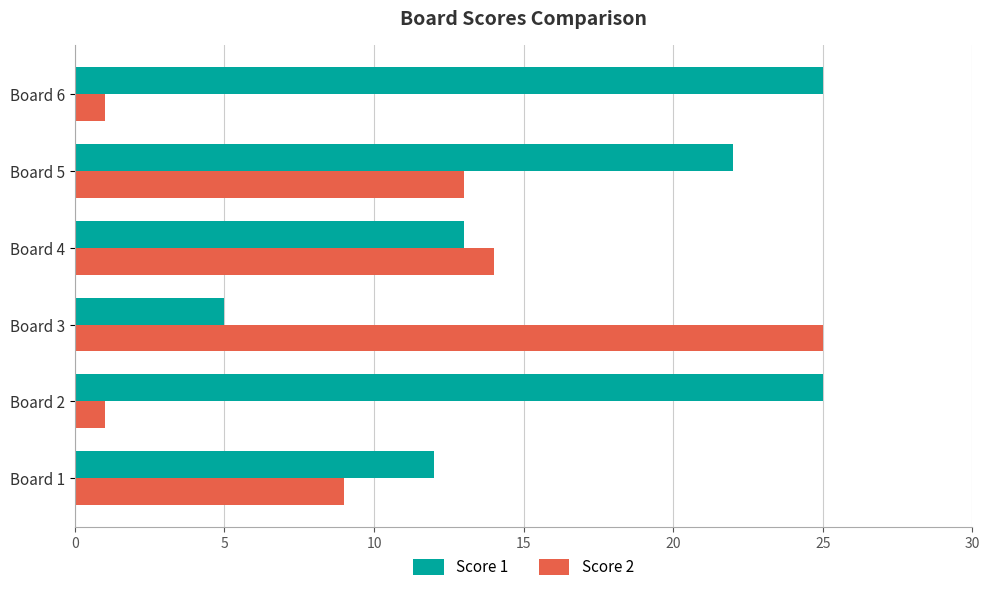

Rank the series by their average value, from highest to lowest.

Score 1, Score 2